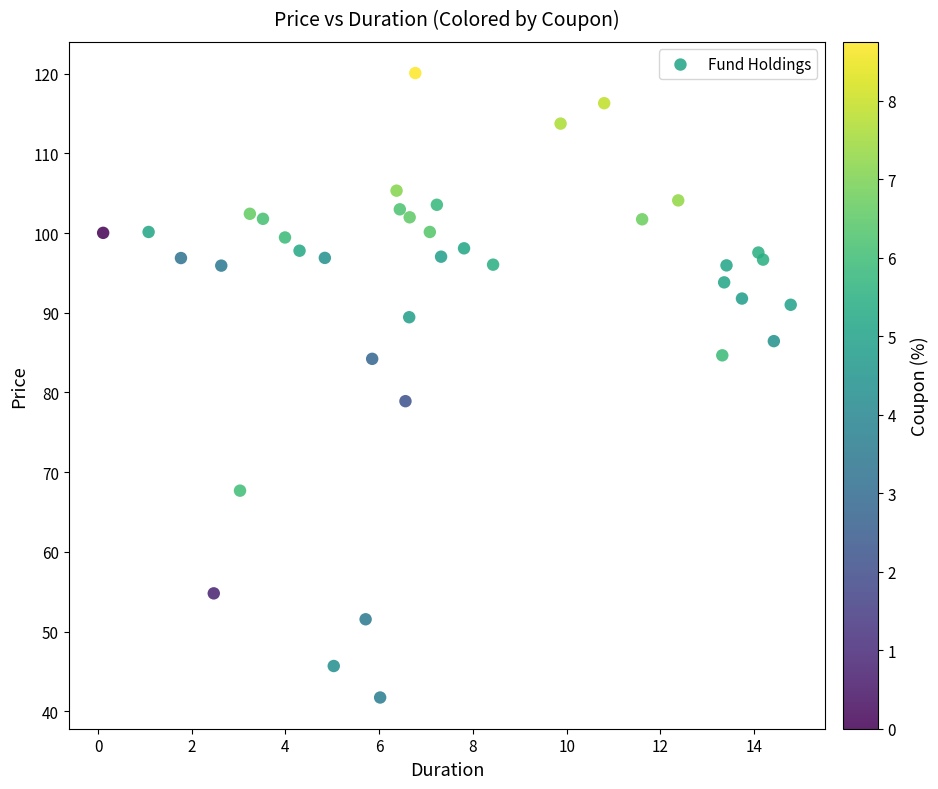

What Y value in the scatter plot is closest to 80?

78.9